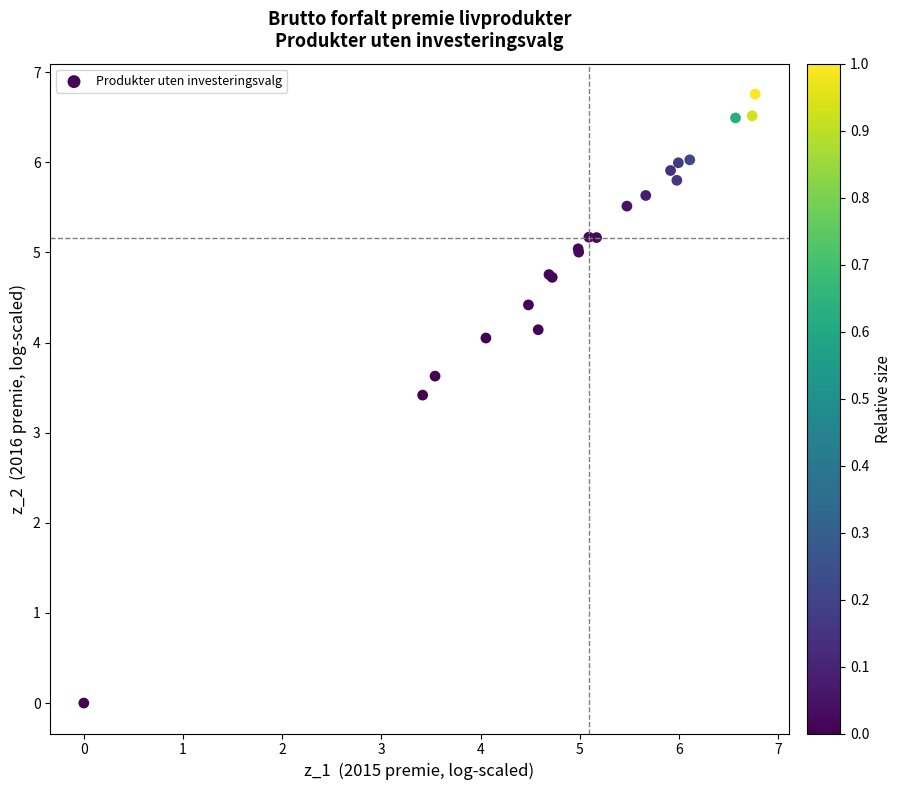

What Y value in the scatter plot is closest to 3?

3.4